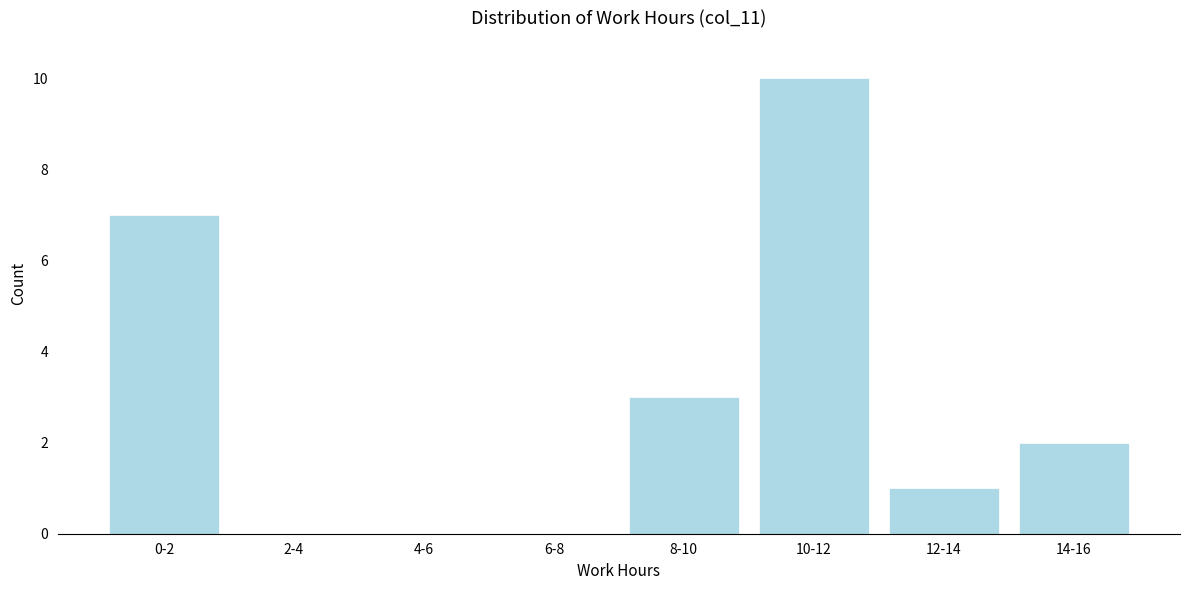

Reading left to right, what are all the values shown in this chart?

0-2=7	2-4=0	4-6=0	6-8=0	8-10=3	10-12=10	12-14=1	14-16=2